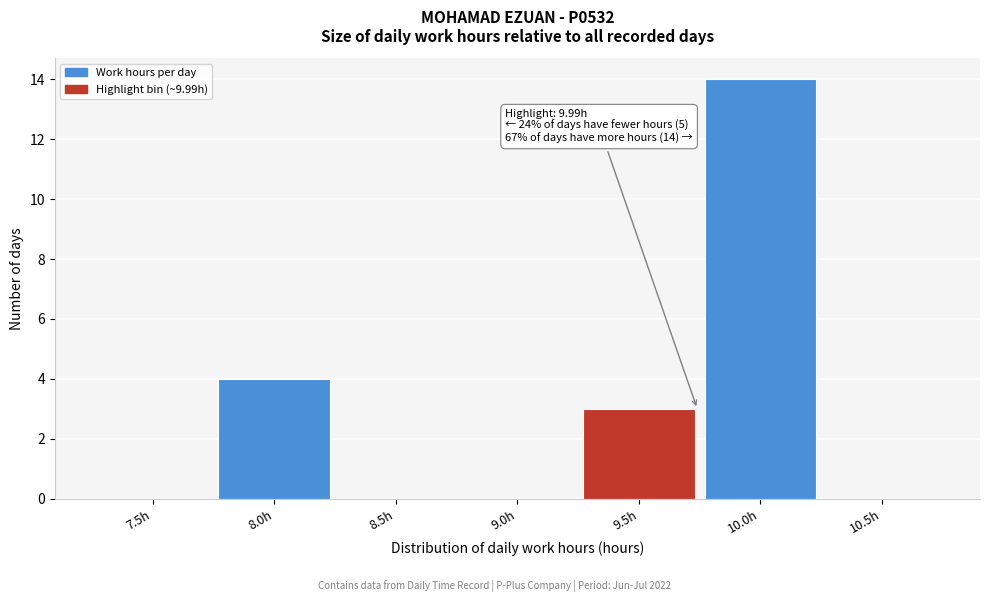

Reading left to right, what are all the values shown in this chart?

7.5h=0	8.0h=4	8.5h=0	9.0h=0	9.5h=3	10.0h=14	10.5h=0